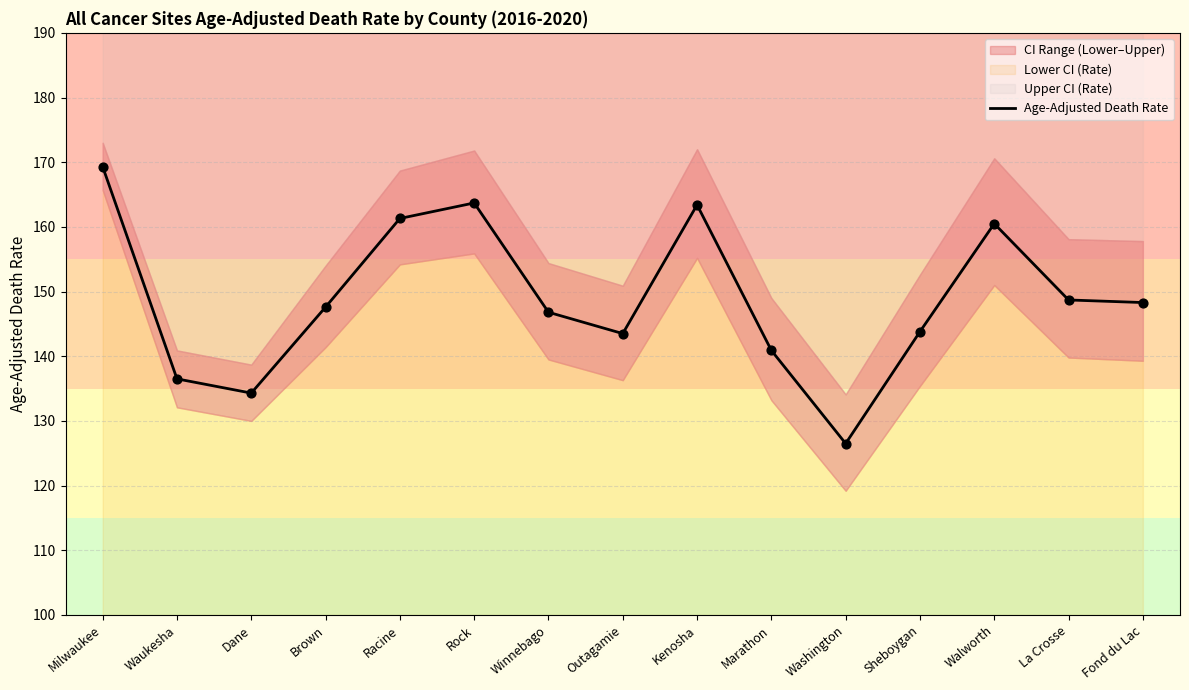

What is the change in value from Kenosha to Marathon?

-22.5